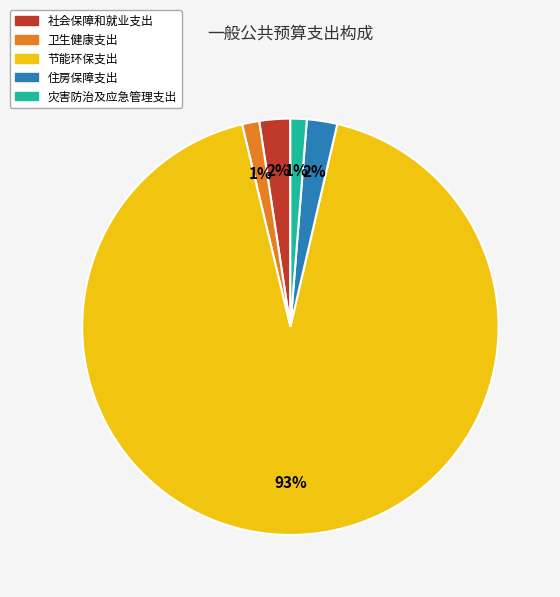

Which slice is the largest?

节能环保支出